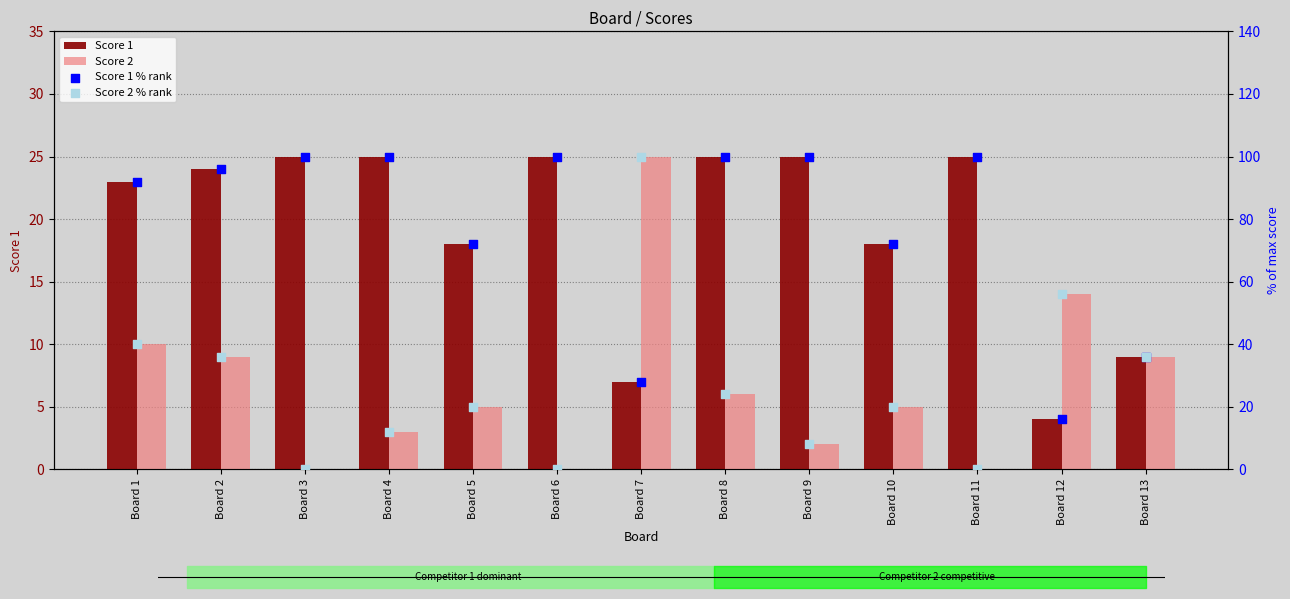

Which series reaches the minimum Y coordinate?

Score 2